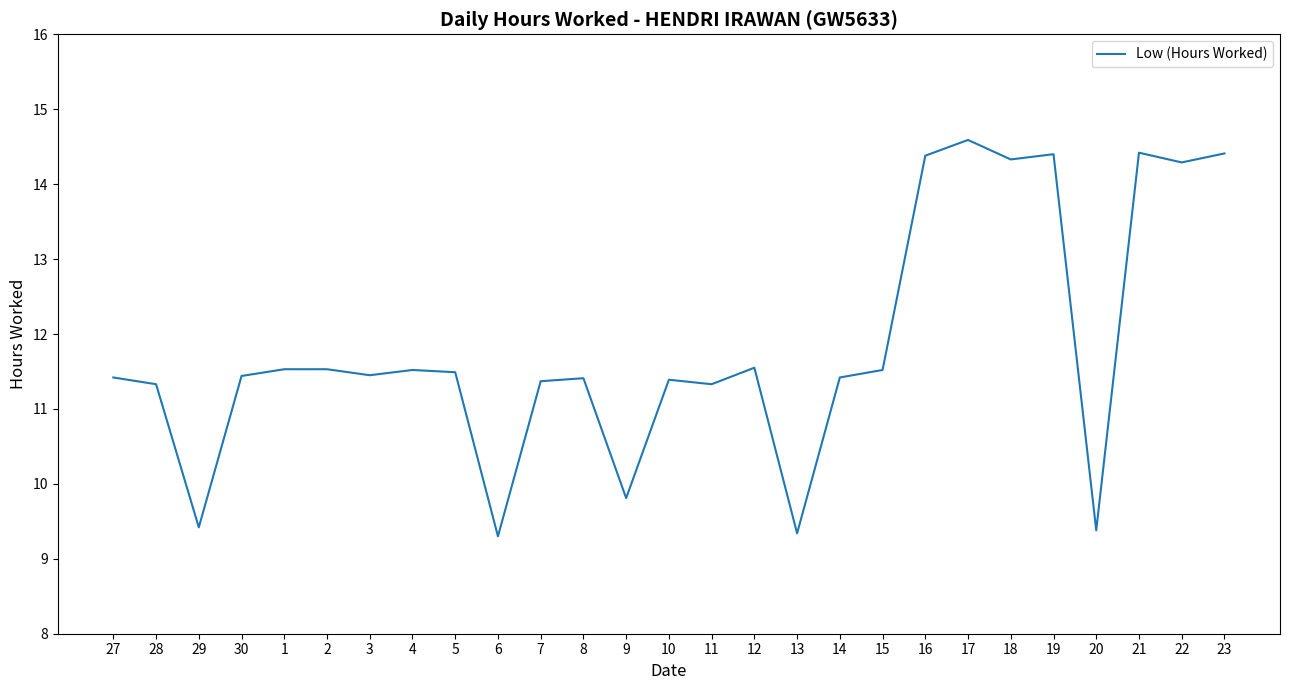

The value at 22 is 18.7. True or false?

False